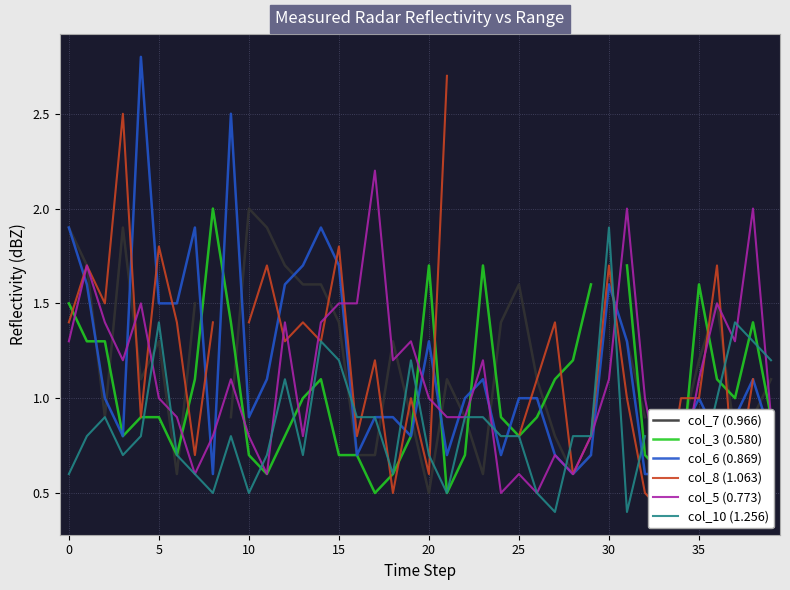

True or false: col_10 (1.256) has a value of 1.3 at 20.

False